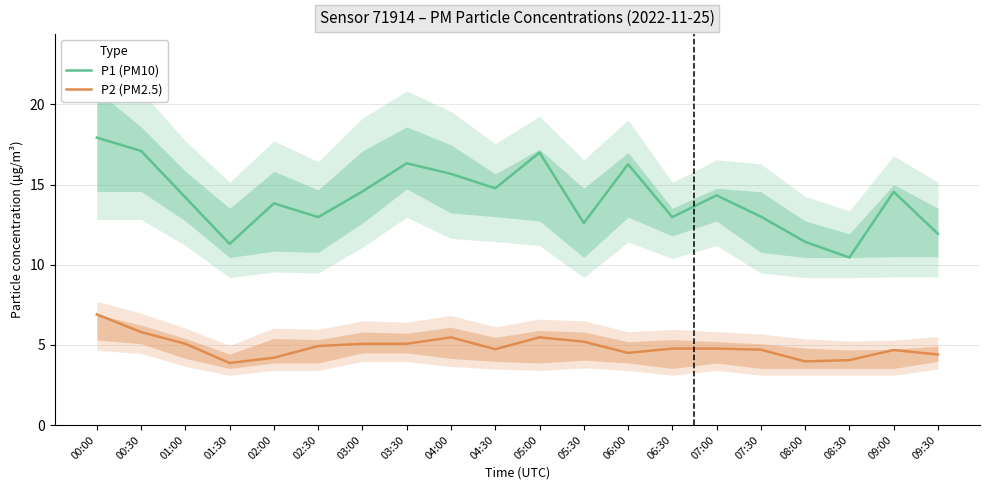

True or false: P2 (PM2.5) has more than 0 points higher than both neighbors.

True